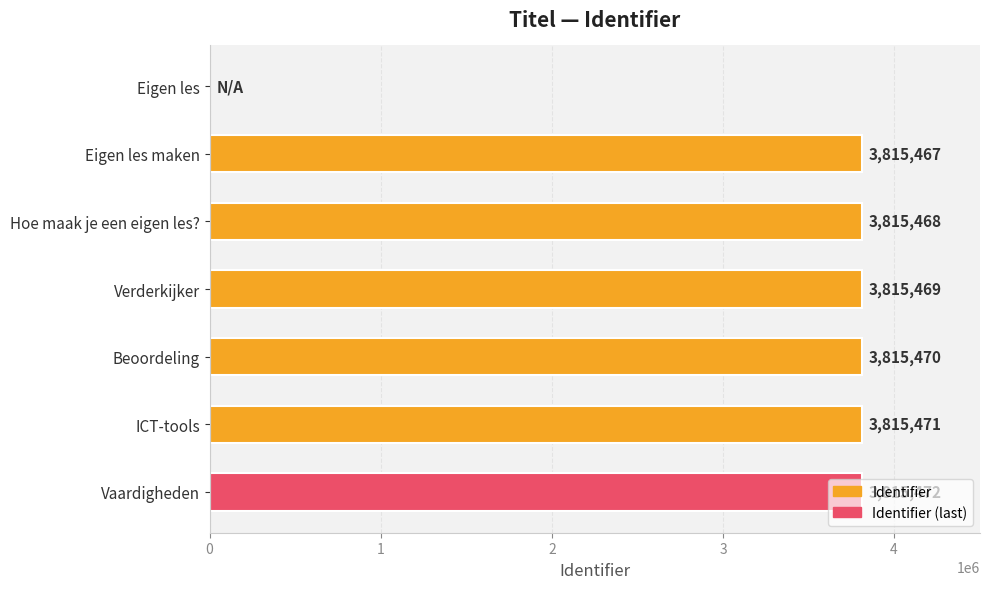

Which label corresponds to the largest value in the chart?

Vaardigheden